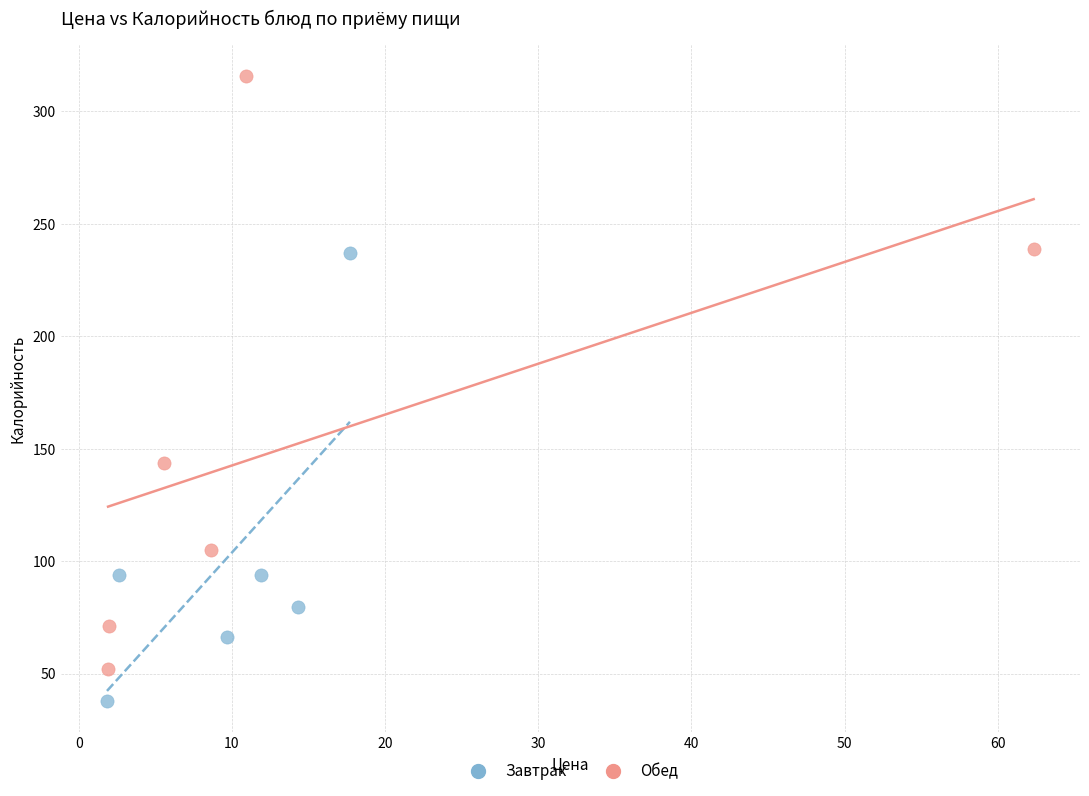

Which series reaches the minimum Y coordinate?

Завтрак